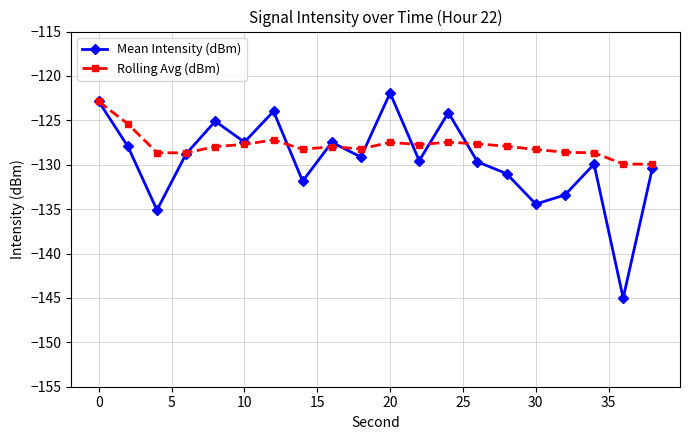

How many lines are shown in the chart?

2